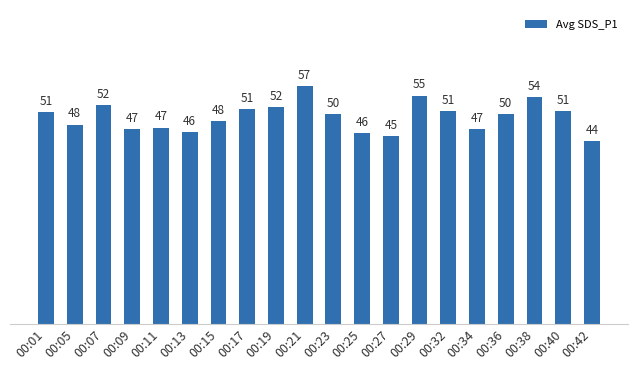

The chart shows a value of 10.2 at 00:34. True or false?

False